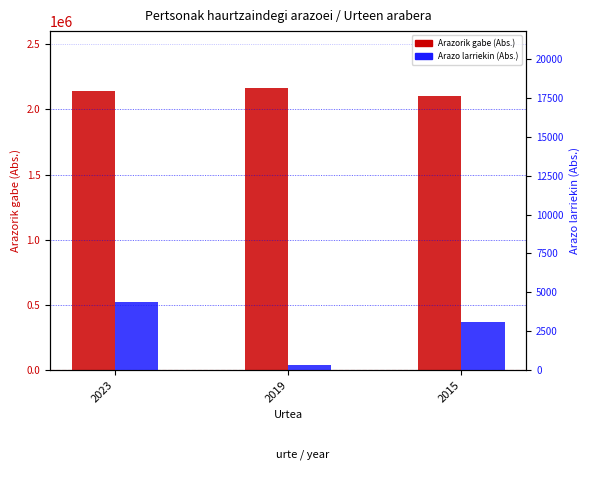

Between 2015 and 2023, which is larger?

2023